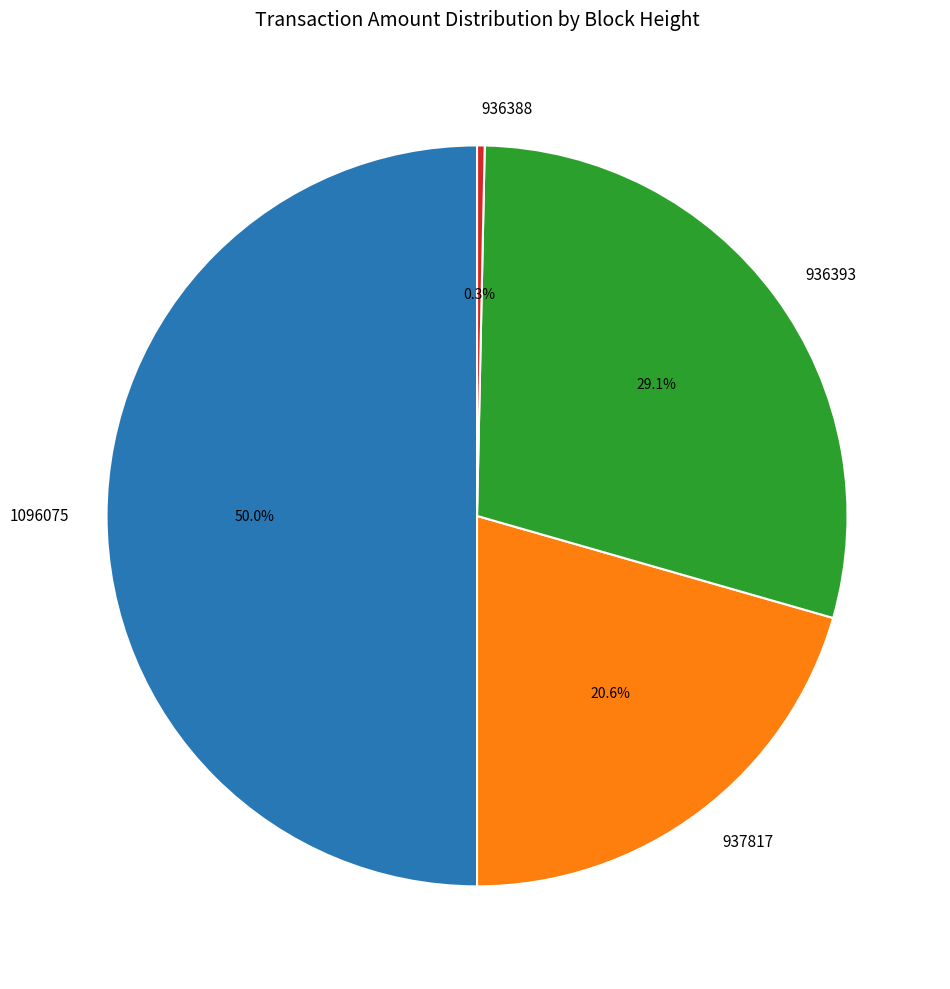

What percentage is the 936393 slice, to the nearest percent?

29%